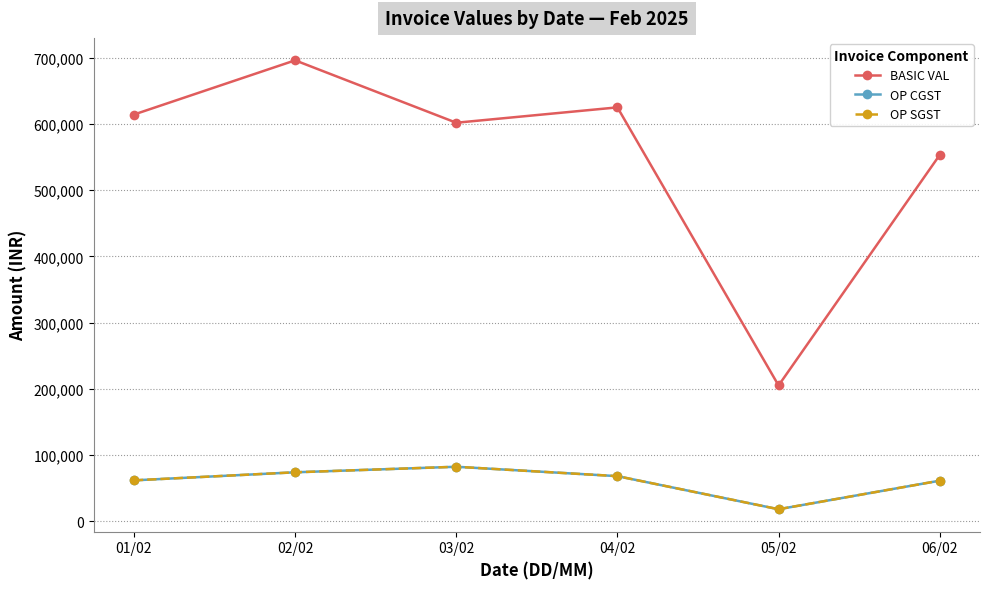

Where is the first local minimum for OP CGST?

05/02